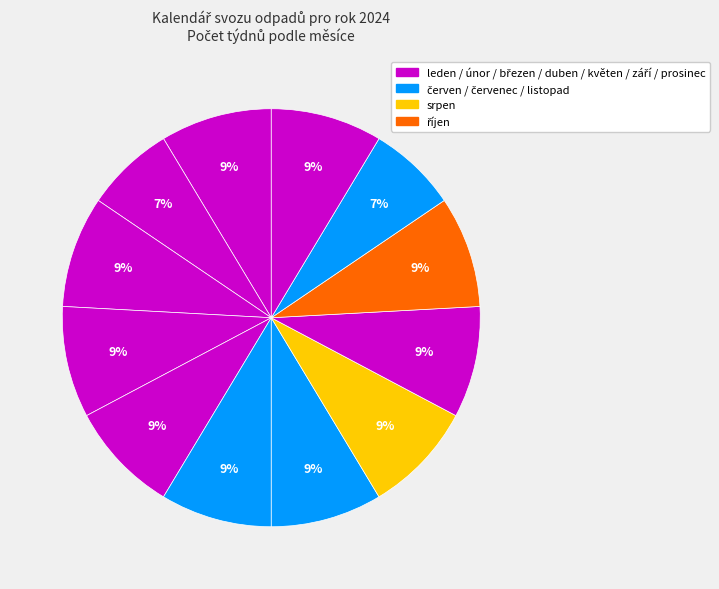

How many slices are in this pie chart?

12